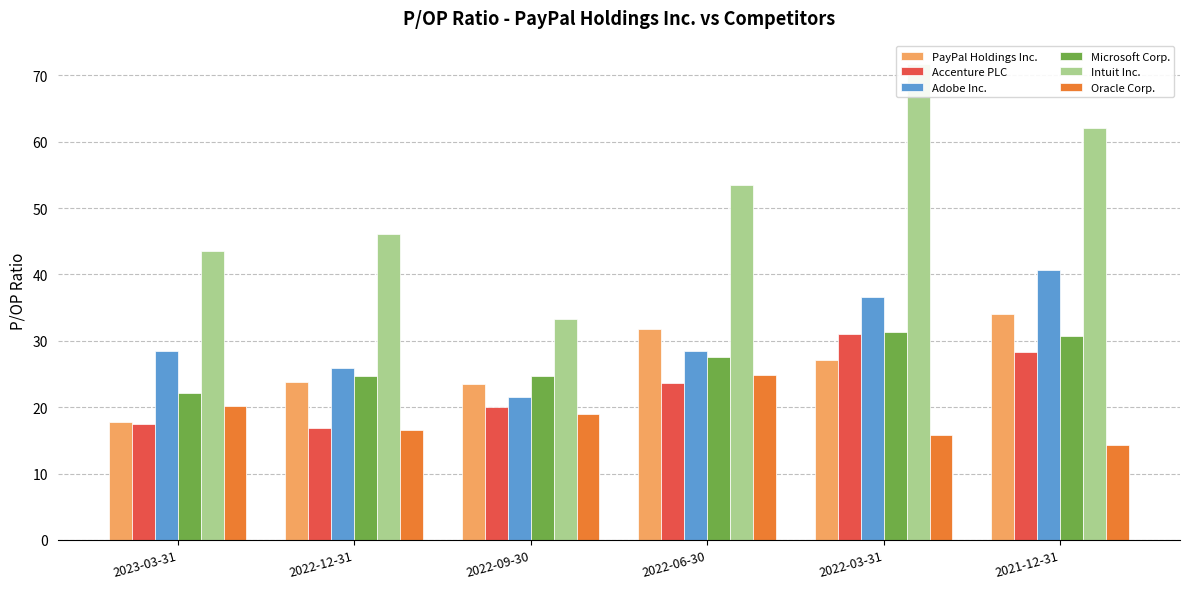

Rank the series at 2022-09-30 from highest to lowest value.

Intuit Inc., Microsoft Corp., PayPal Holdings Inc., Adobe Inc., Accenture PLC, Oracle Corp.